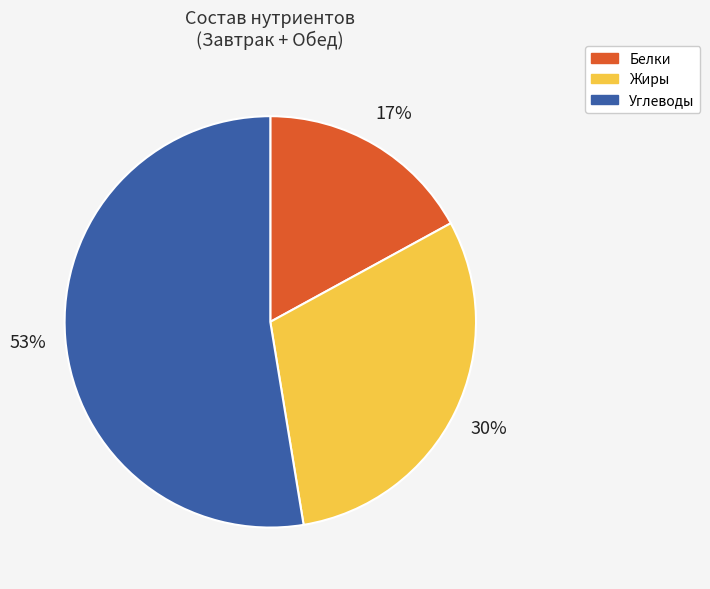

To the nearest percent, what is the difference between the largest and smallest slice percentages?

36%